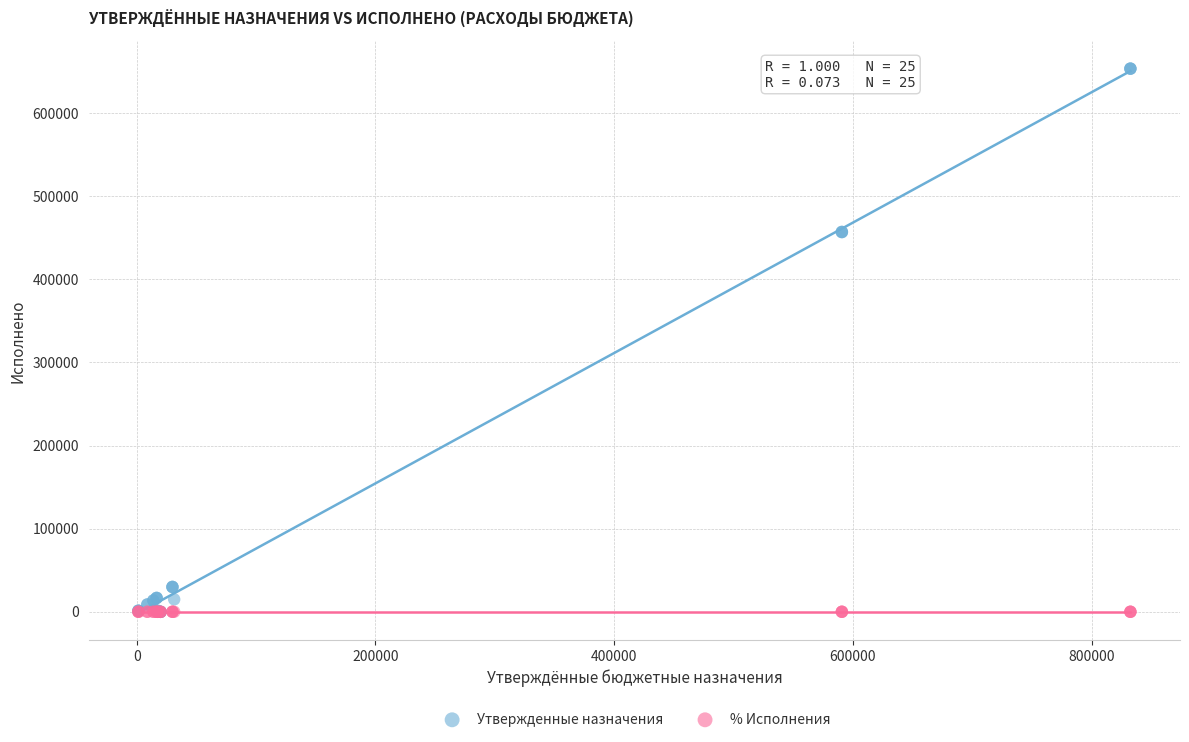

Which series has the largest Y range (max minus min)?

Утвержденные назначения